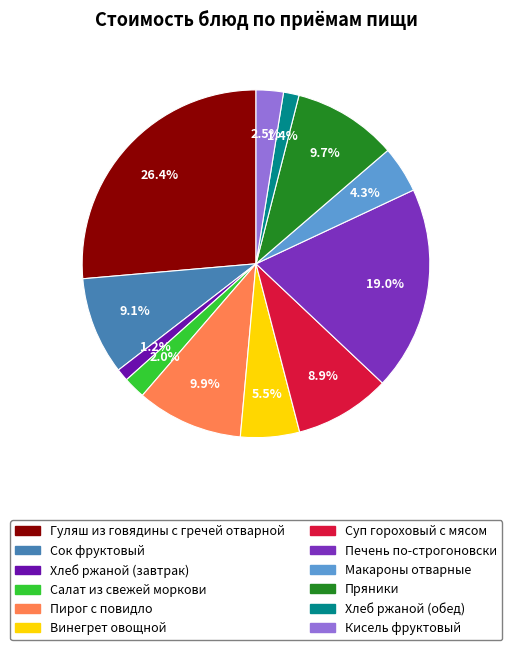

What portion of the pie excludes Винегрет овощной?

94.5%